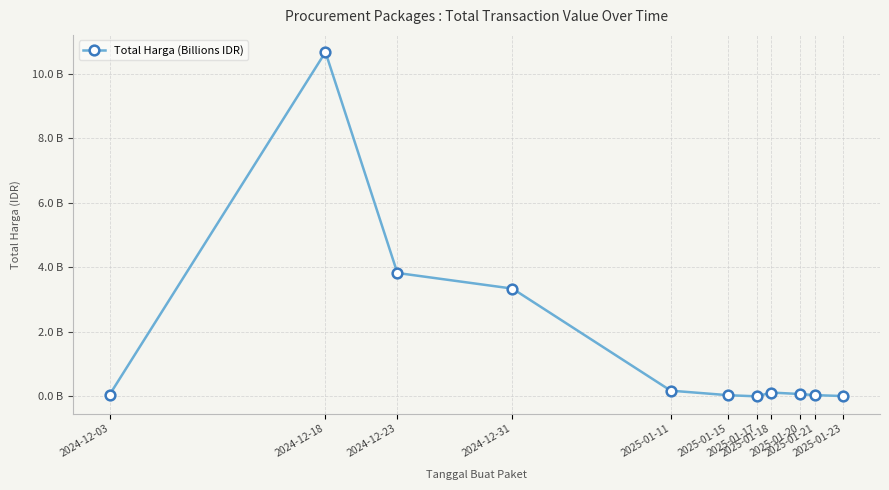

Is it true that the value at 2025-01-17 is 0.0?

True